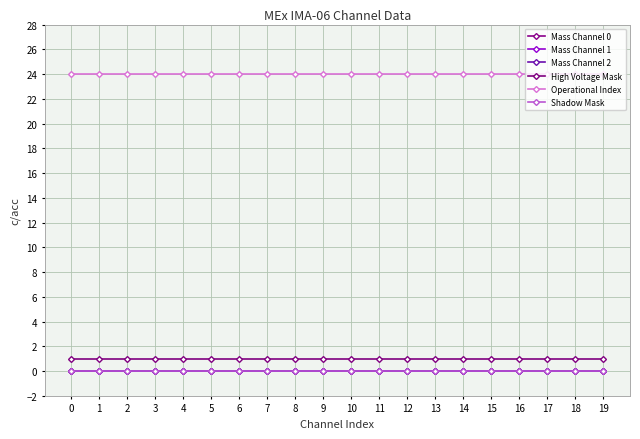

What value does the Operational Index series have at 2?

24